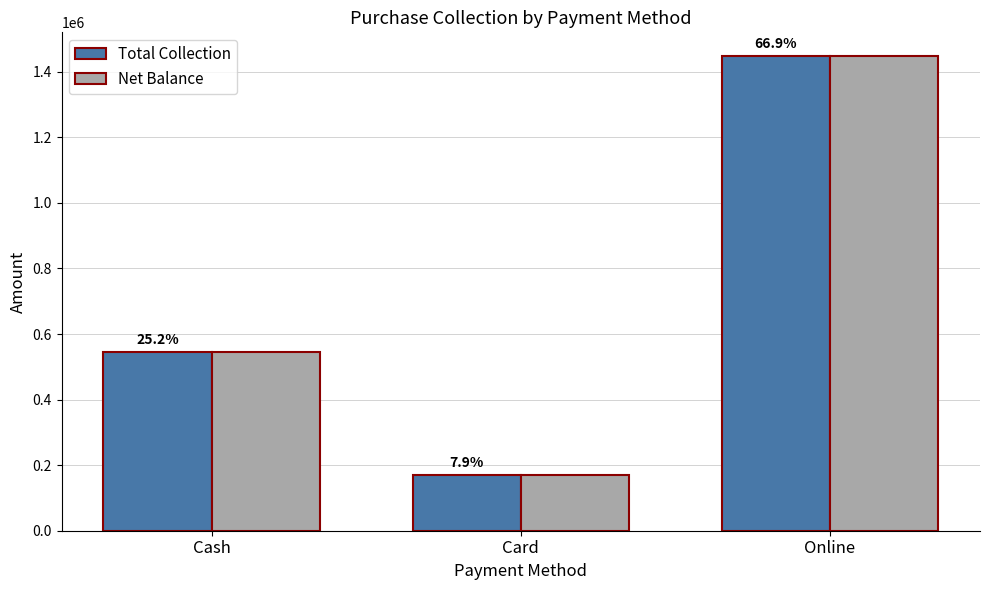

Are the bars horizontal?

No